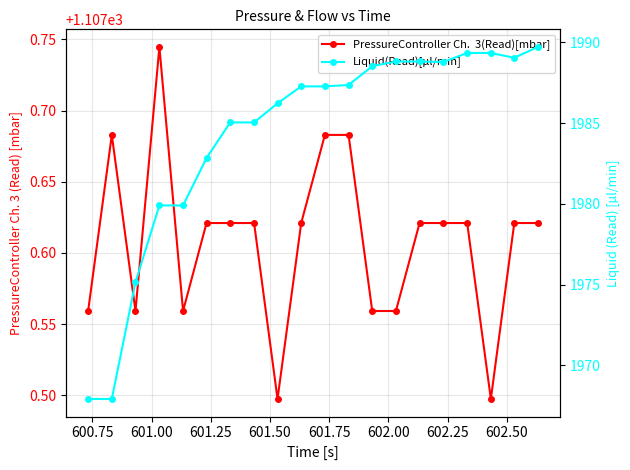

How many data points does each series have?

20